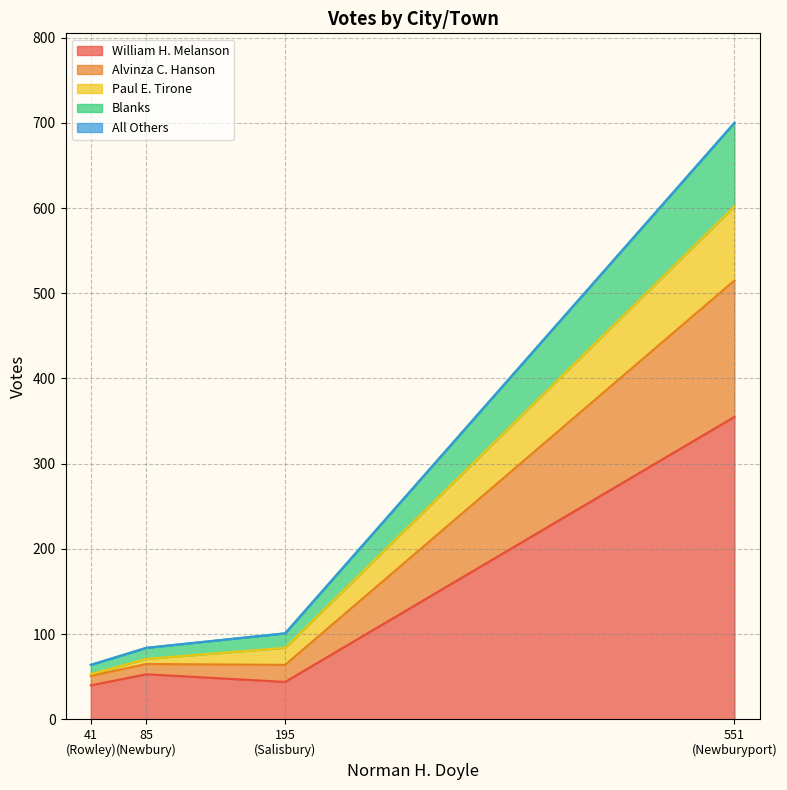

Which series has the largest total across all categories?

William H. Melanson